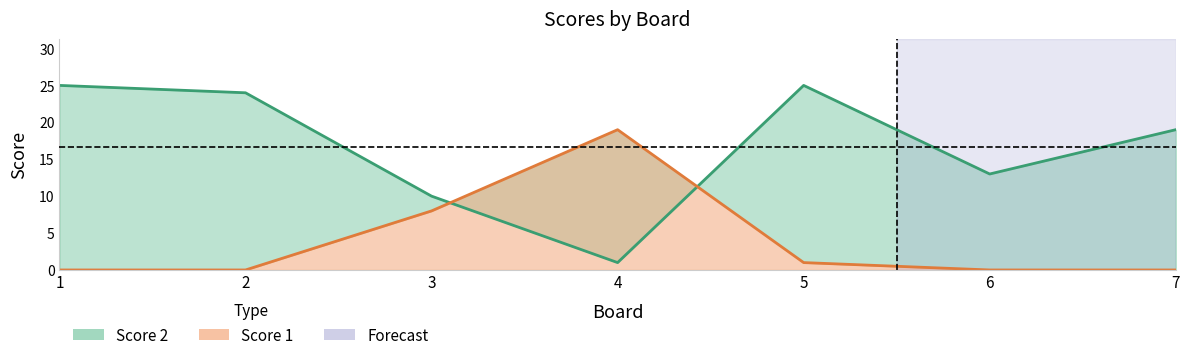

Reading left to right, extract all data points from this chart.

Score 2: 25	24	10	1	25	13	19
Score 1: 0	0	8	19	1	0	0